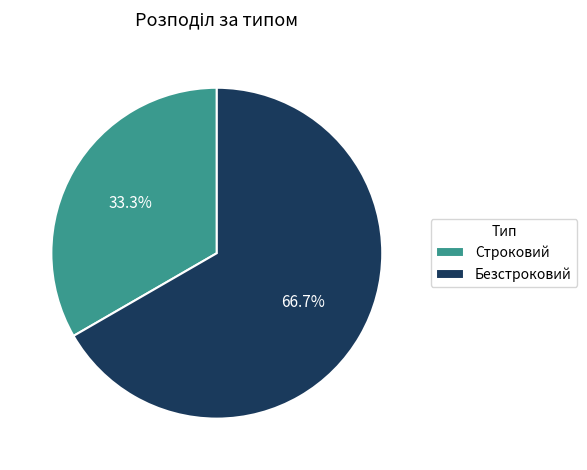

How many slices are in this pie chart?

2